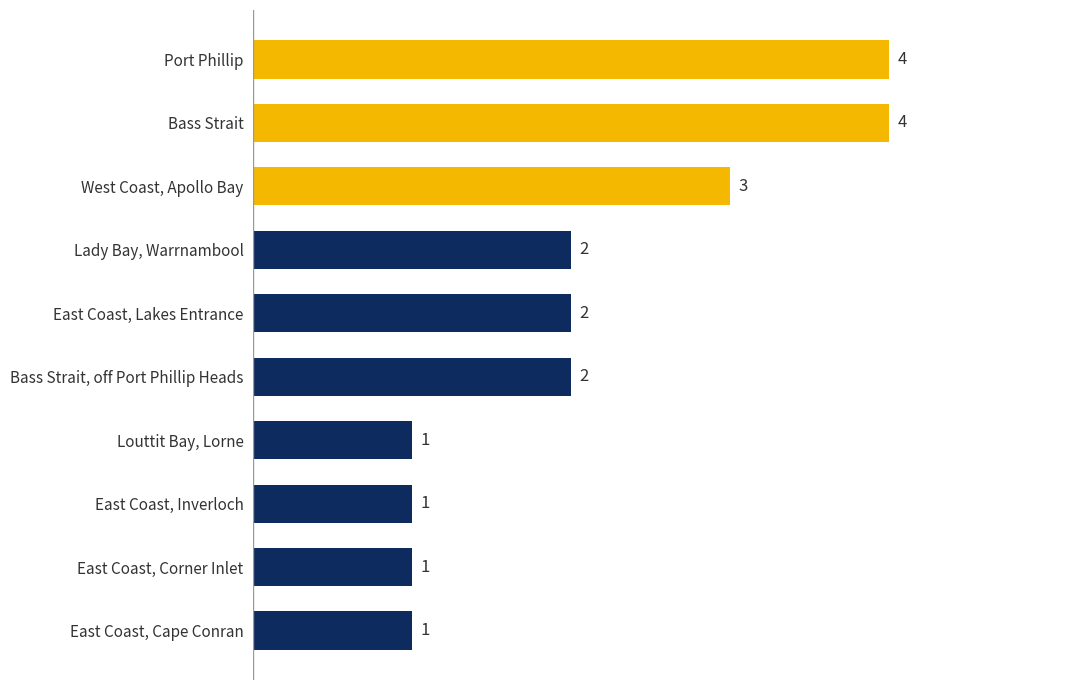

Between East Coast, Corner Inlet and Bass Strait, off Port Phillip Heads, which is larger?

Bass Strait, off Port Phillip Heads